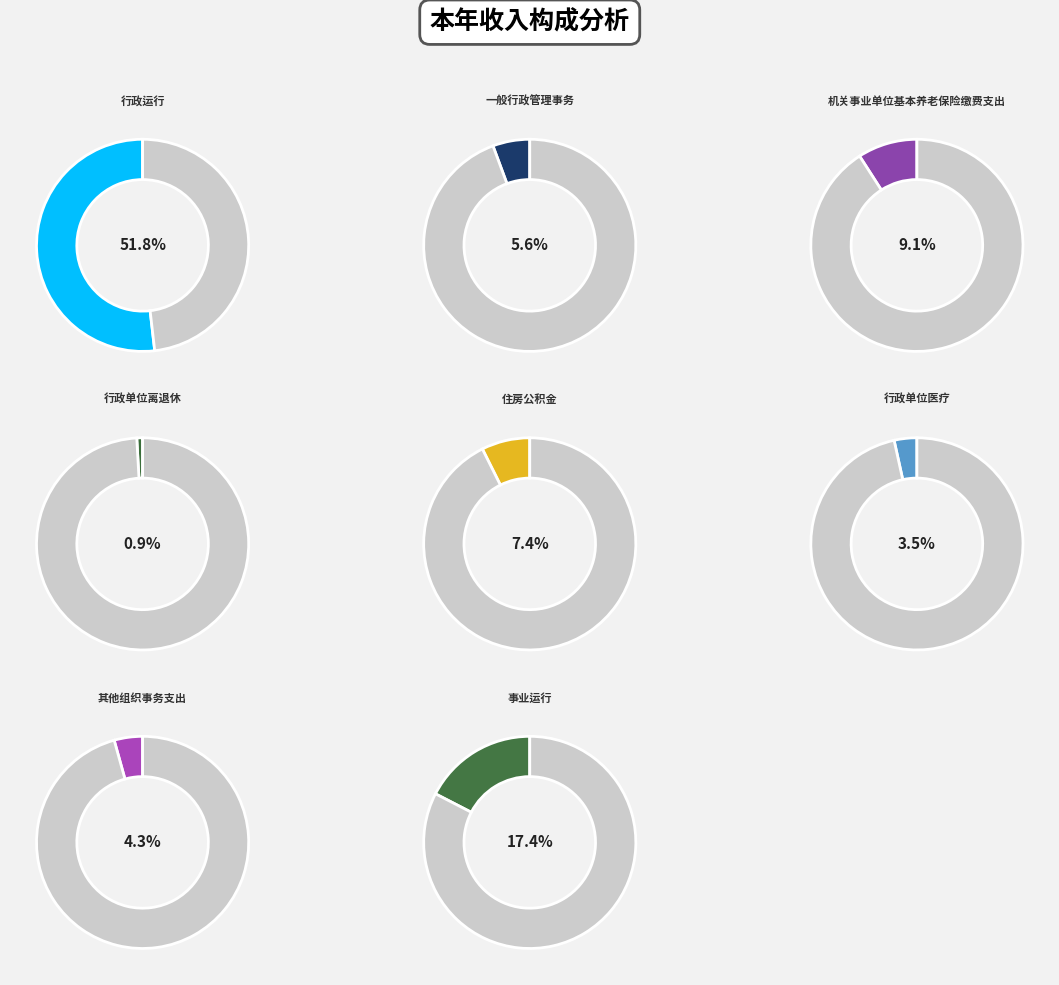

Is it true that 一般行政管理事务 is 1% of the pie?

False